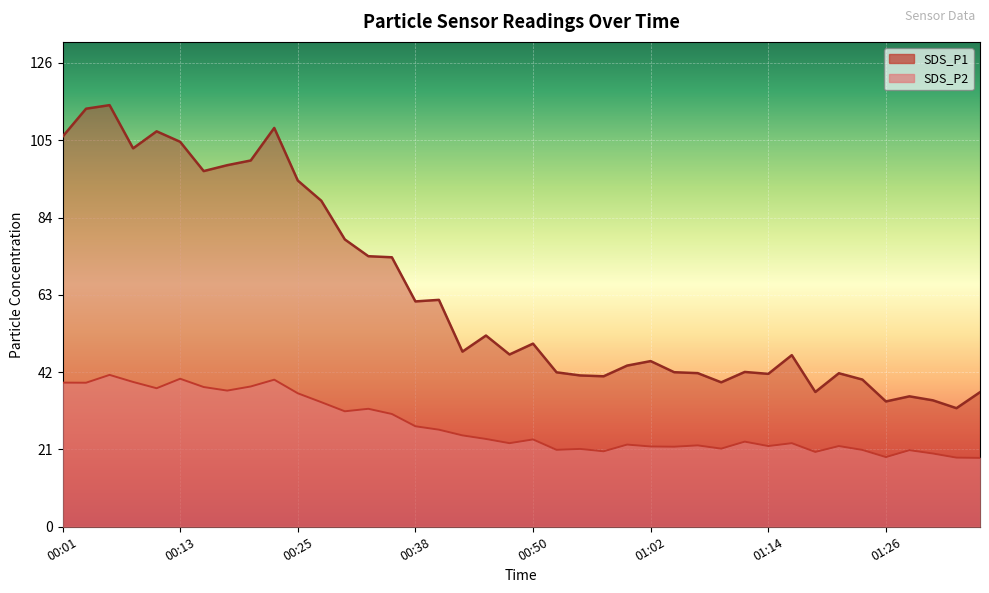

What is the maximum value shown in the chart?

114.7